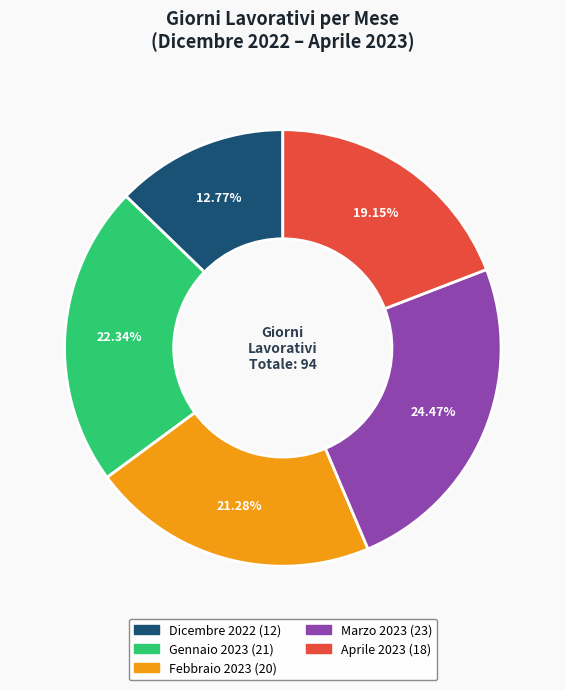

Count the number of slices in the pie.

5